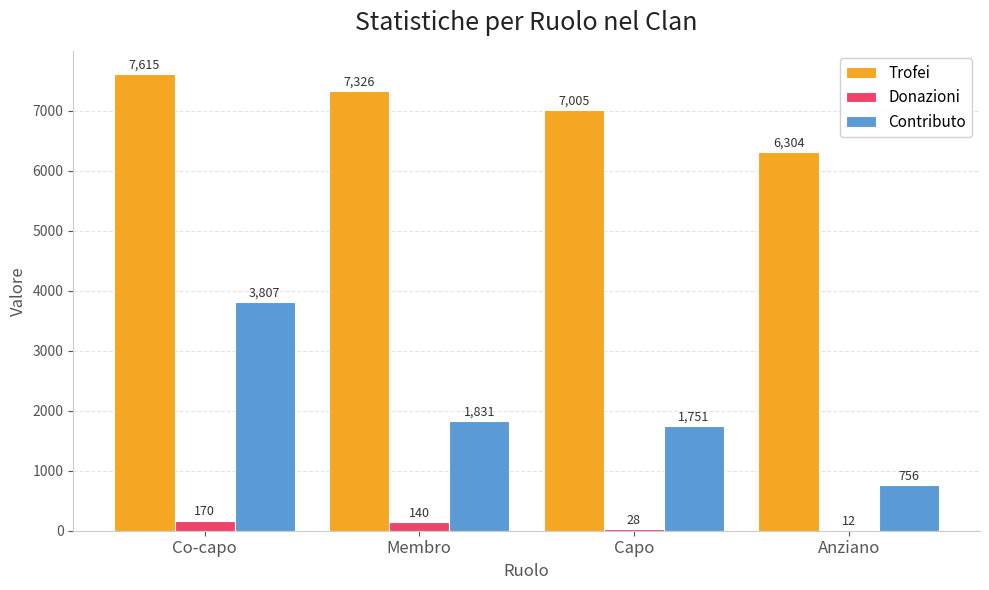

What is the spread (max minus min) of values at Anziano?

6292